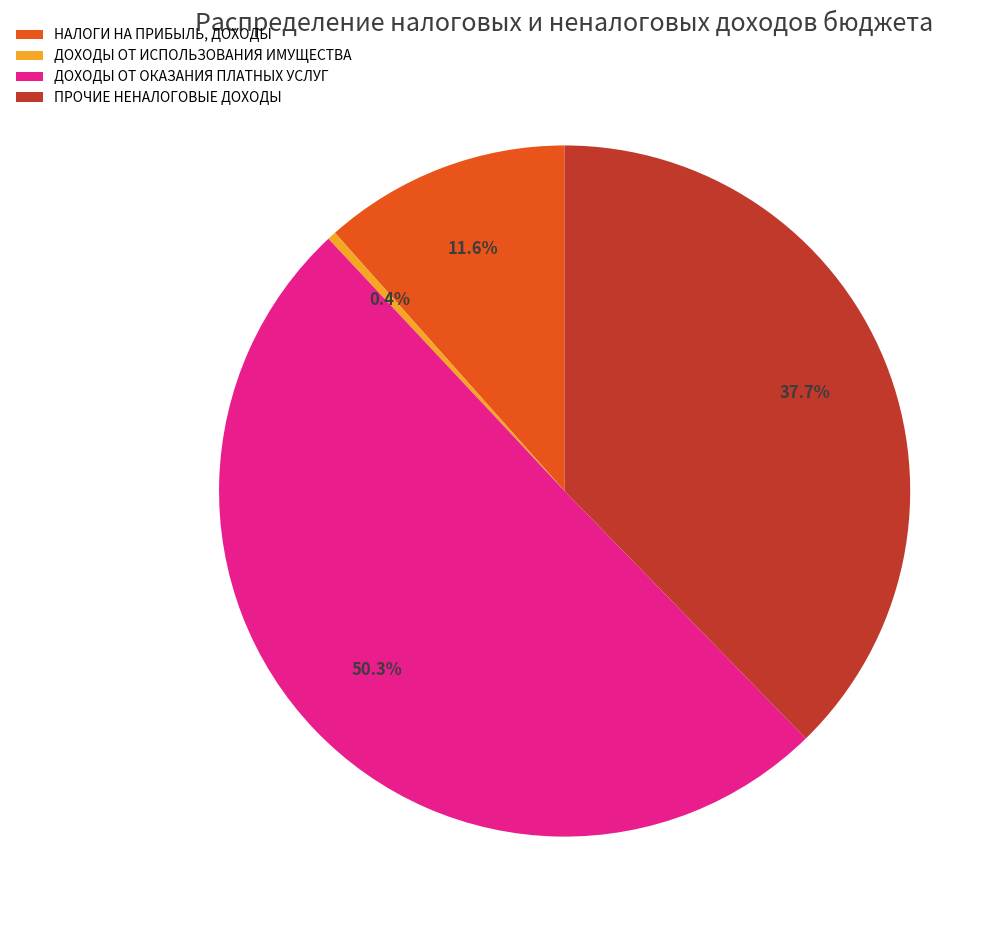

How many slices are in this pie chart?

4